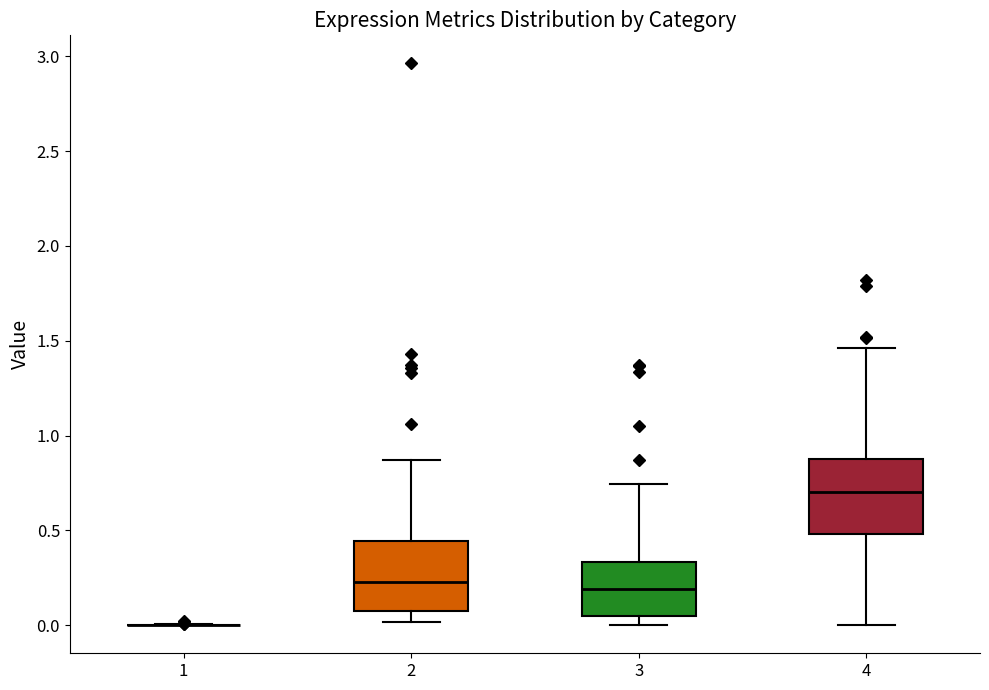

Reading left to right, transcribe this box plot: for each box, give where its median line is, the range the box spans, and where its two whiskers end, as read against the y-axis. The values are not printed on the chart, so give them approximately, as read against the axis.

1: box collapsed to a line at 0.00, whiskers 0.00 to 0.00
2: median 0.25, box 0.10 to 0.45, whiskers 0.00 to 0.85
3: median 0.20, box 0.05 to 0.35, whiskers 0.00 to 0.75
4: median 0.70, box 0.50 to 0.85, whiskers 0.00 to 1.45